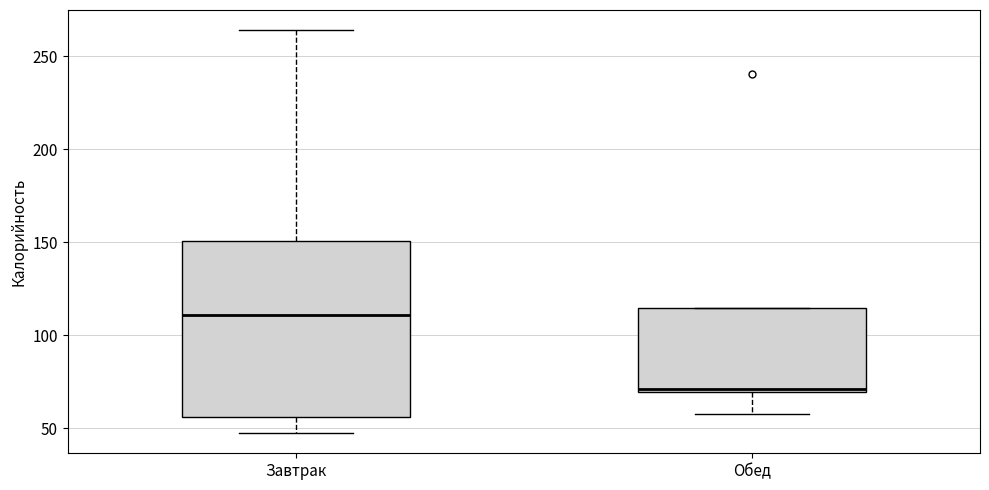

Comparing the boxes themselves (not the whiskers), which one is the tallest?

Завтрак